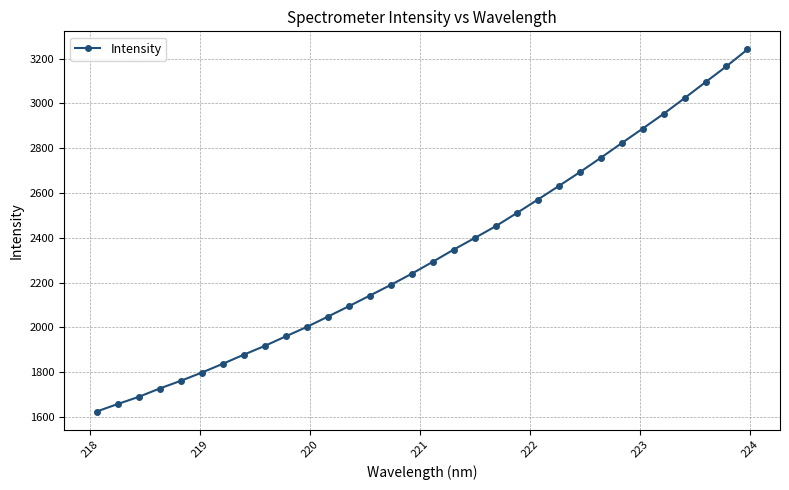

What is the value of the 9th point from the left?

1916.9